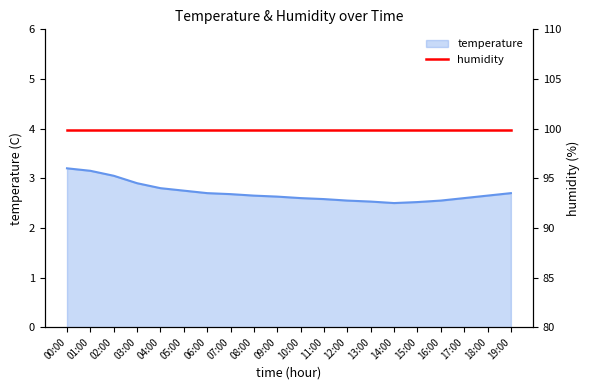

Rank the categories by value from highest to lowest.

00:00, 01:00, 02:00, 03:00, 04:00, 05:00, 06:00, 19:00, 07:00, 08:00, 18:00, 09:00, 10:00, 17:00, 11:00, 12:00, 16:00, 13:00, 15:00, 14:00